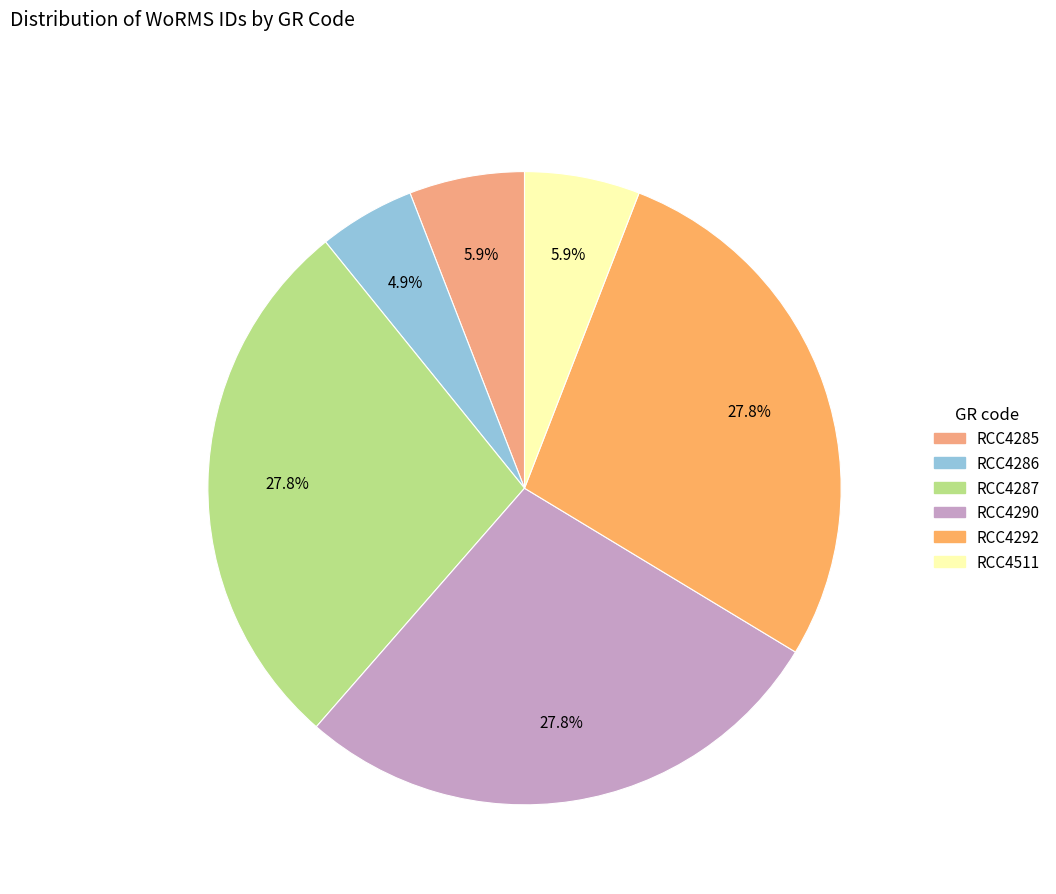

Count the number of slices in the pie.

6